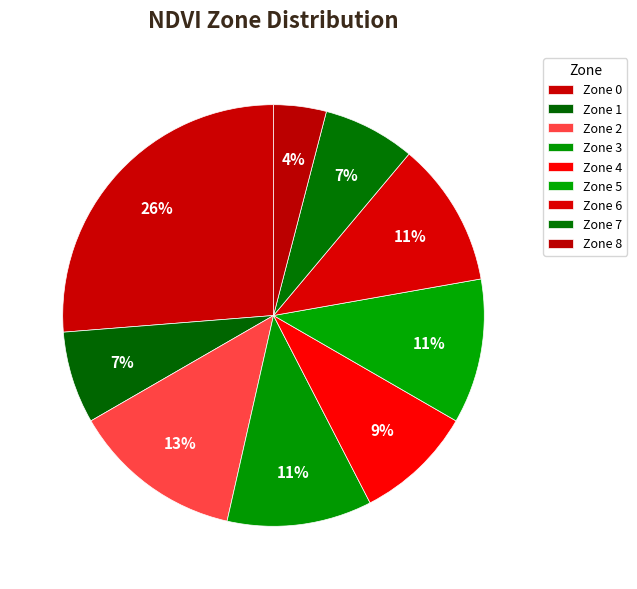

How many slices are in this pie chart?

9